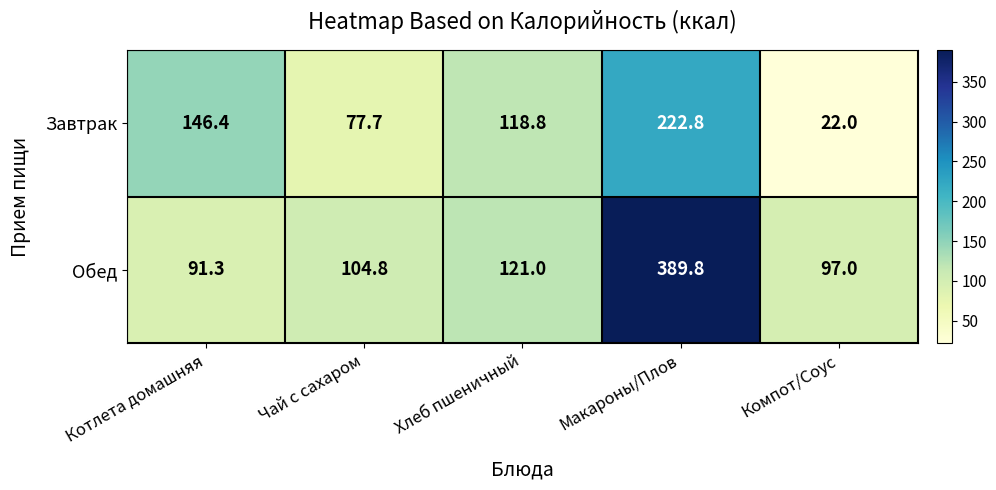

What value does the Обед series have at Котлета домашняя?

91.3